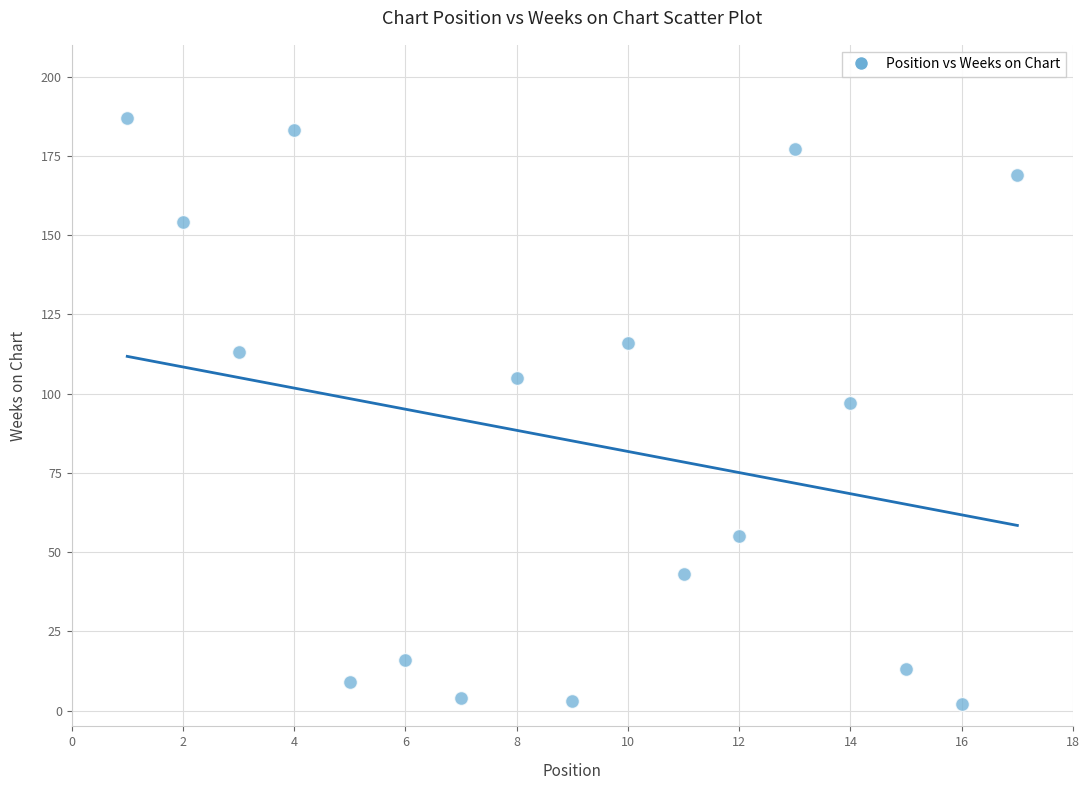

What is the range of Y values (max minus min)?

185